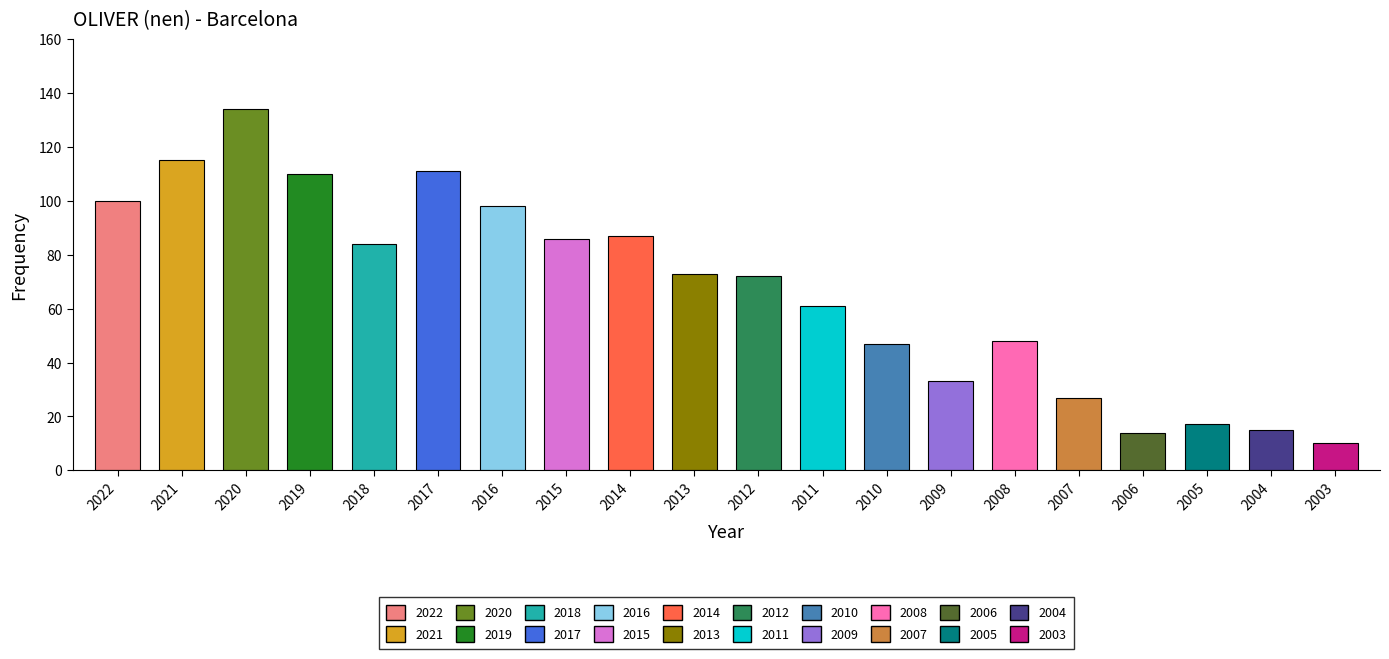

Approximately how many times larger is the value at 2021 compared to 2018?

1.4